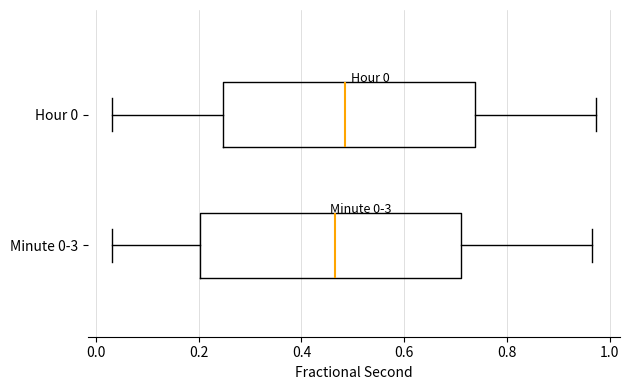

Which box has the furthest to the right median line?

Hour 0